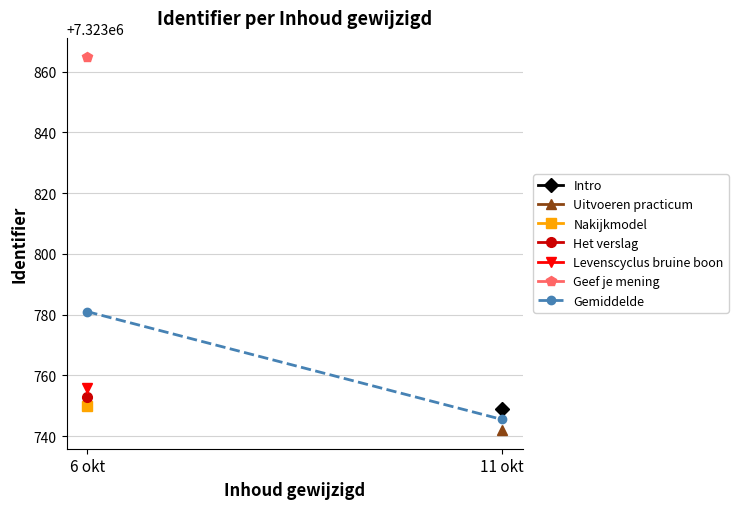

Is this an area chart (filled region under the line)?

No